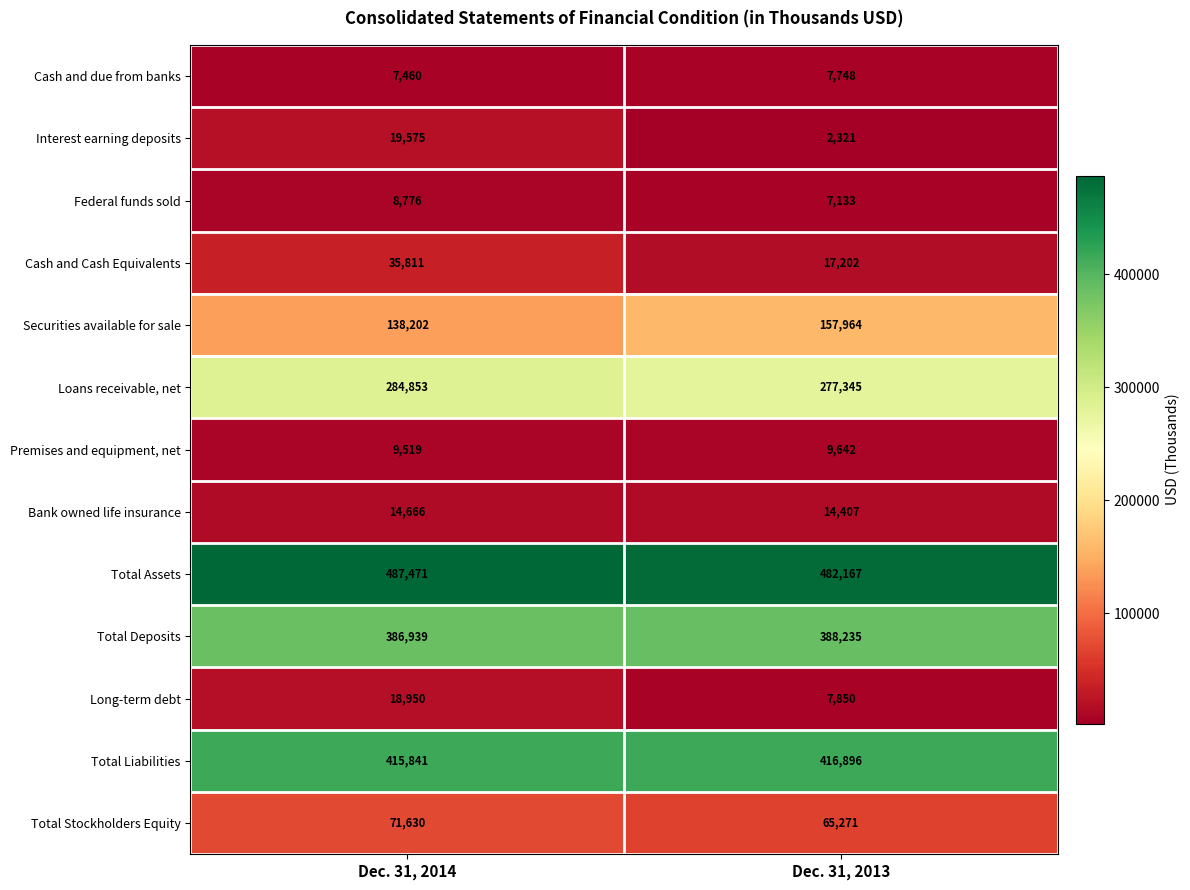

What is the highest value of the Cash and Cash Equivalents series?

35811